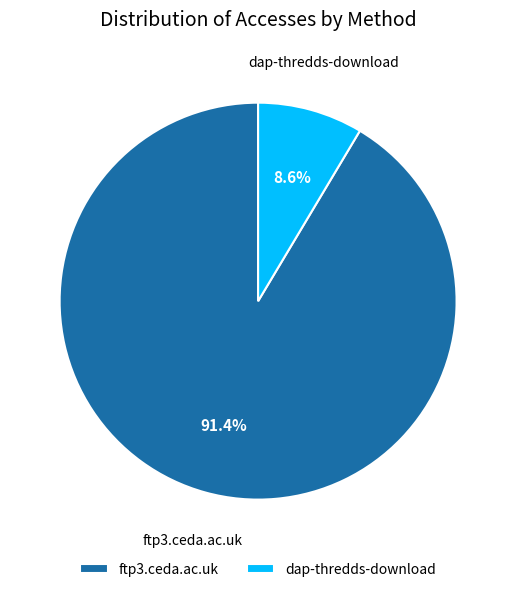

Does ftp3.ceda.ac.uk account for over 50% of the chart?

Yes